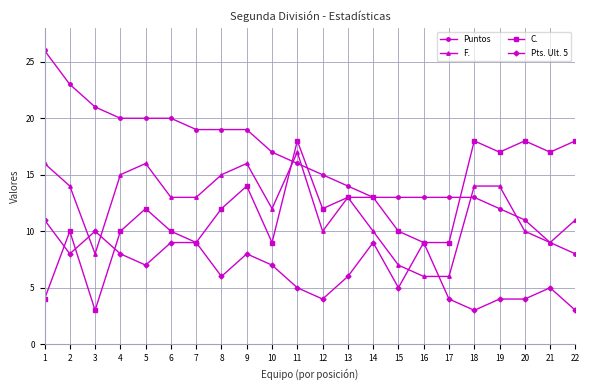

At which category does Pts. Ult. 5 reach its first local peak?

3